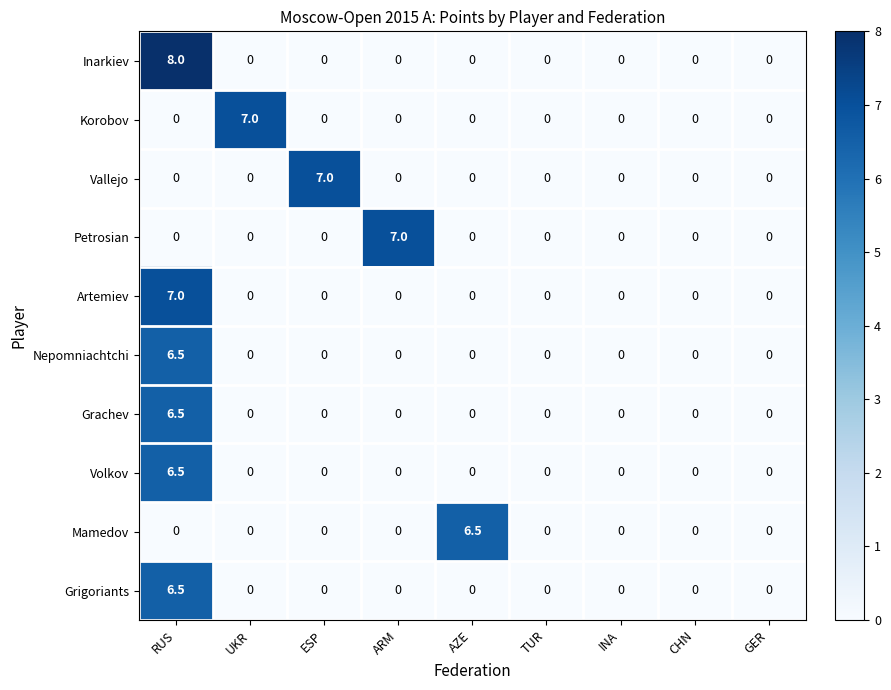

What is the maximum value shown in the chart?

8.0